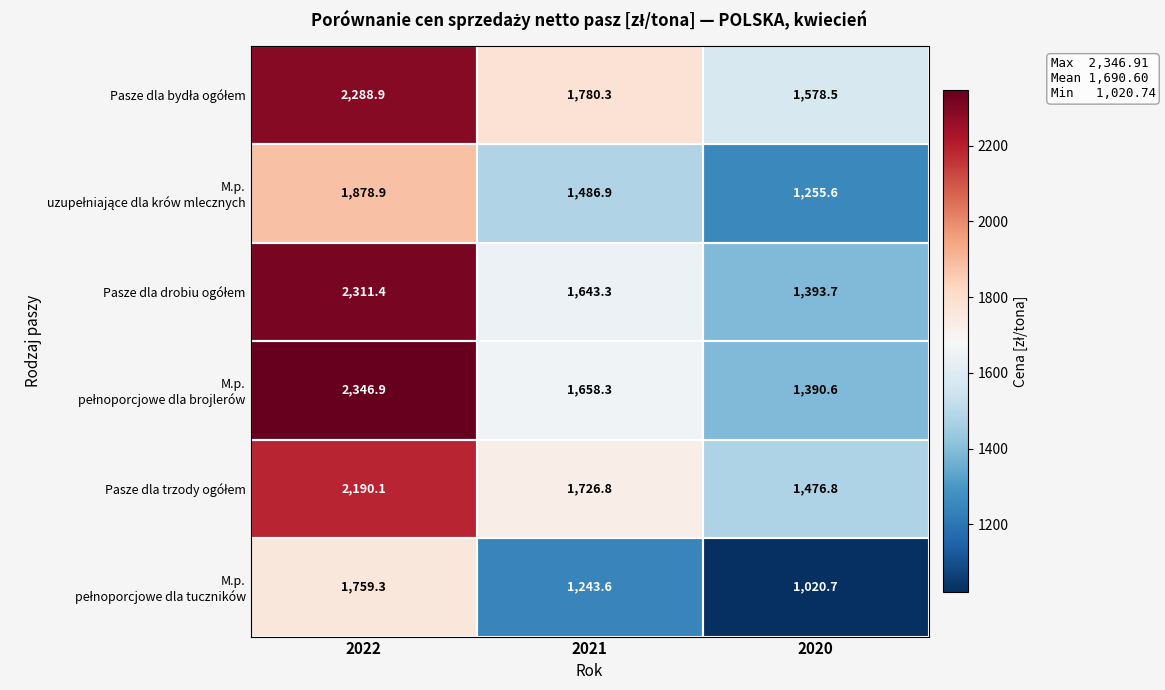

What is the minimum value shown in the chart?

1020.7